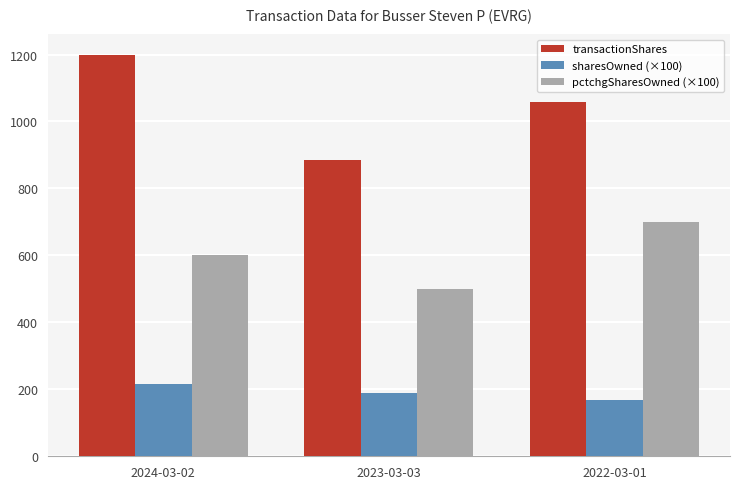

List the series in order of their peak value, highest first.

transactionShares, pctchgSharesOwned (×100), sharesOwned (×100)